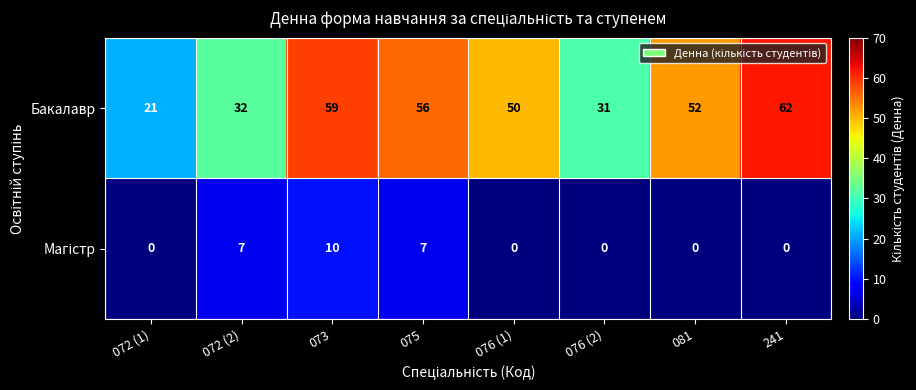

Rank the categories by Бакалавр value from lowest to highest.

072 (1), 076 (2), 072 (2), 076 (1), 081, 075, 073, 241